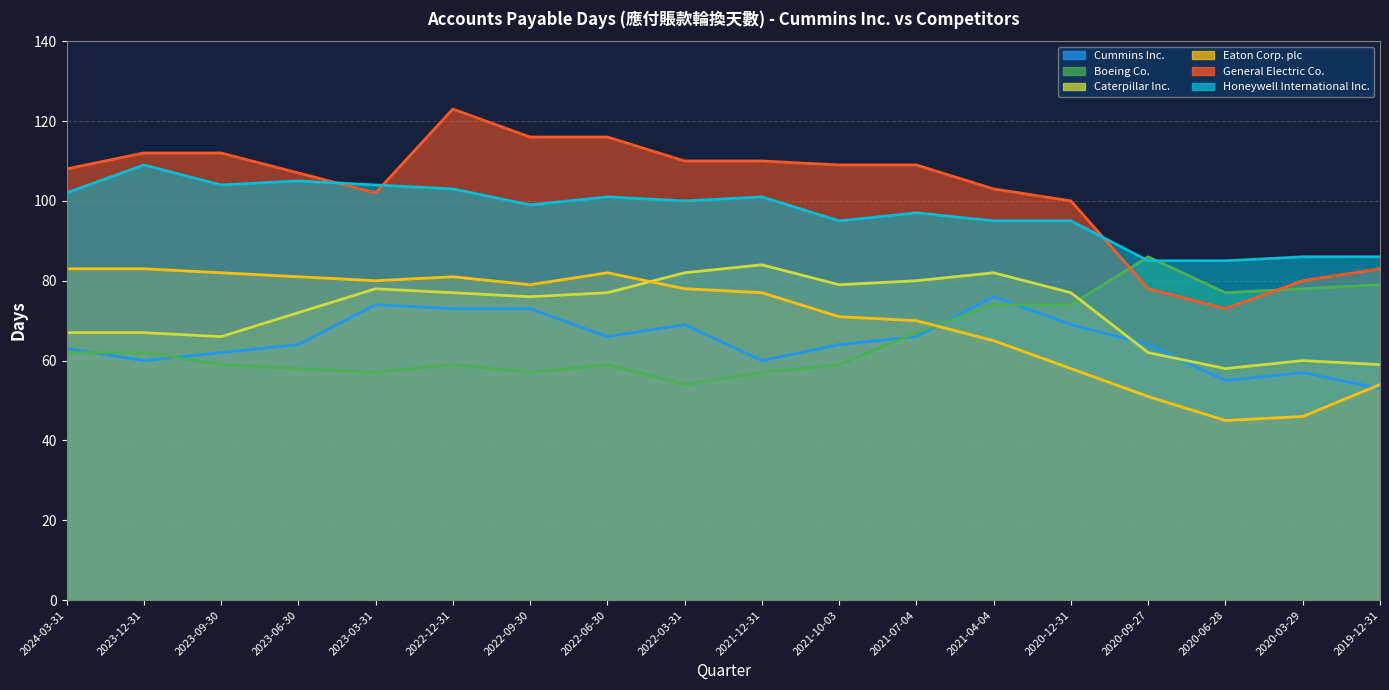

What position from the right is 2023-12-31?

17